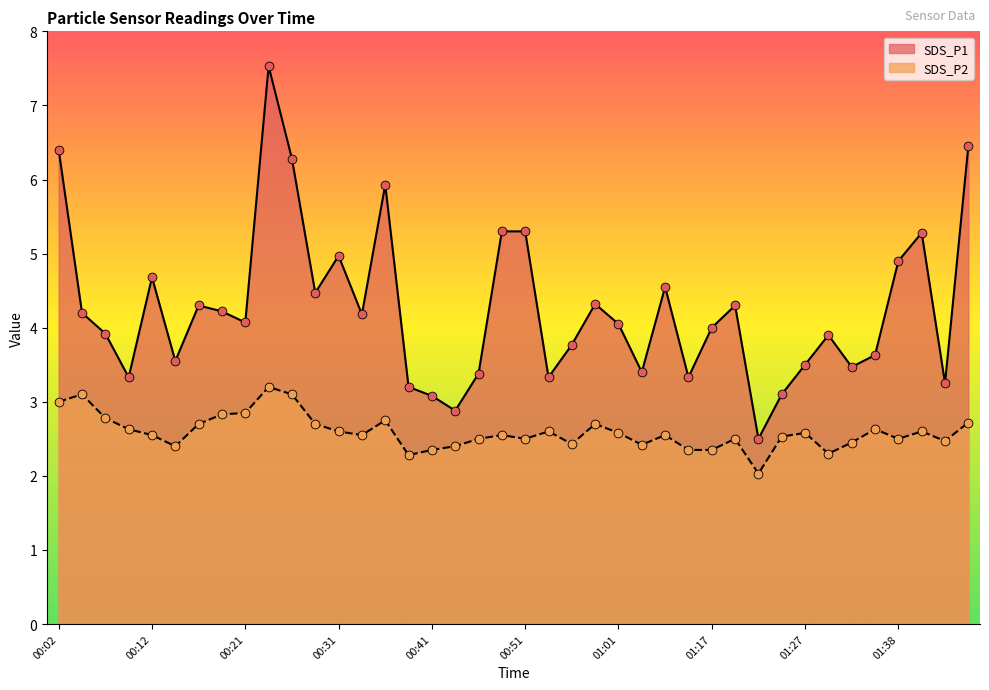

What is the total value across all series at 00:56?

6.2